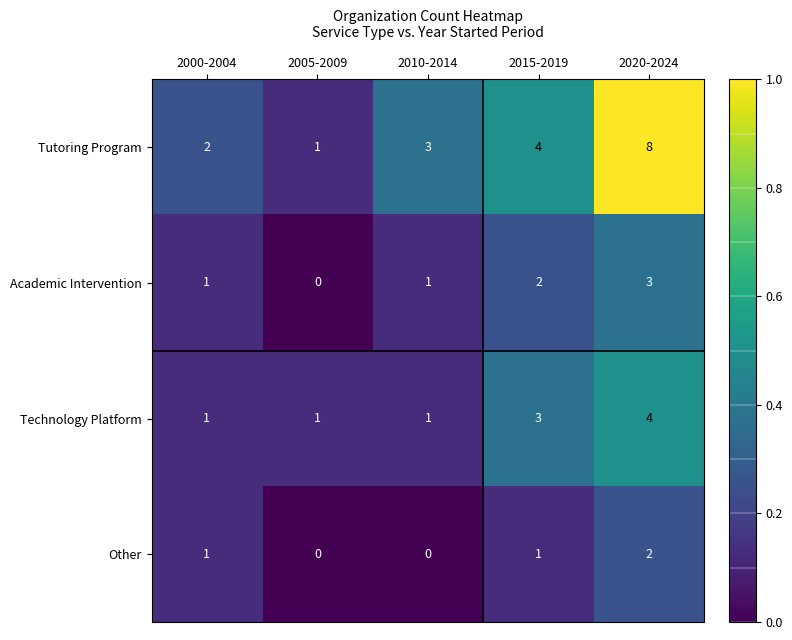

At which category is the sum across all series the highest?

2020-2024